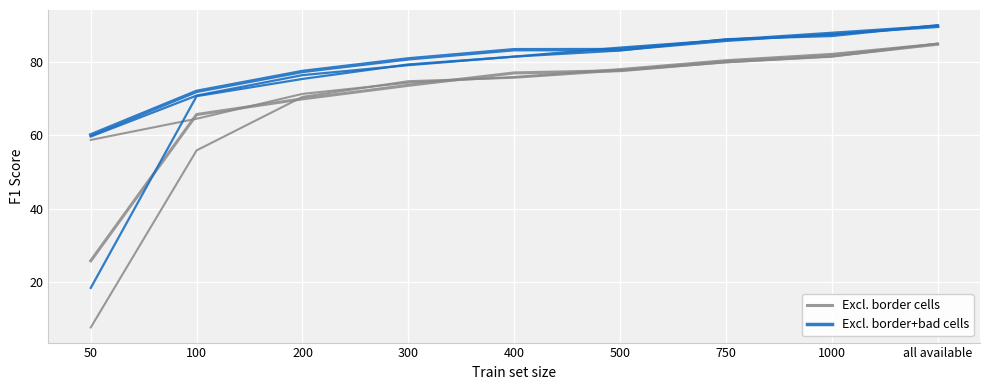

The value of Excl. border cells at 400 is 77.0. True or false?

True